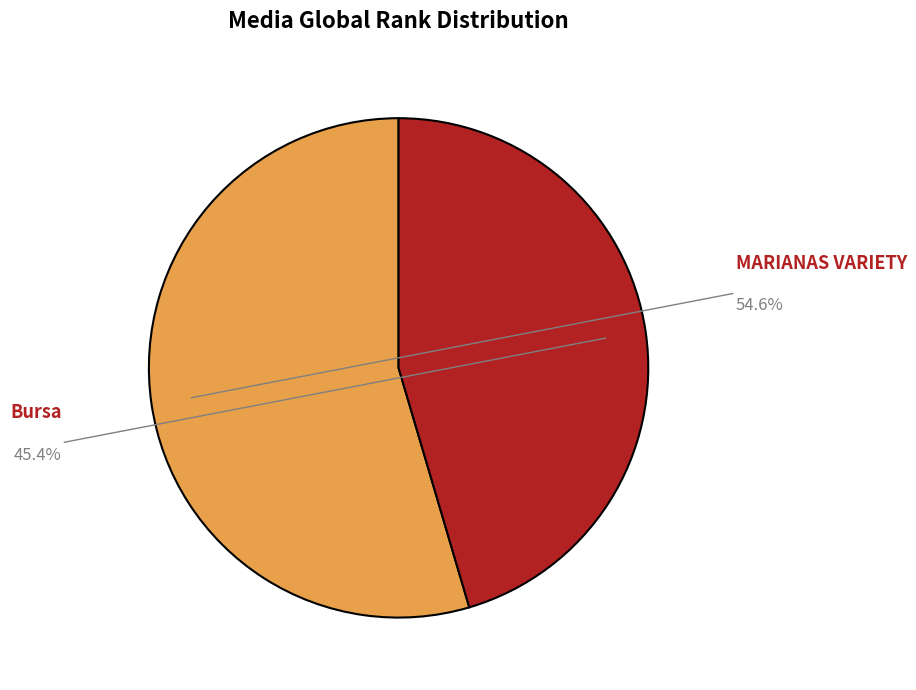

Does any single category account for the majority?

Yes